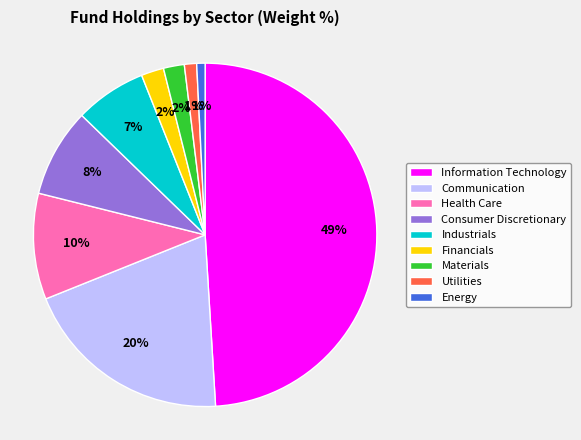

To the nearest percent, what is the average slice percentage?

11%